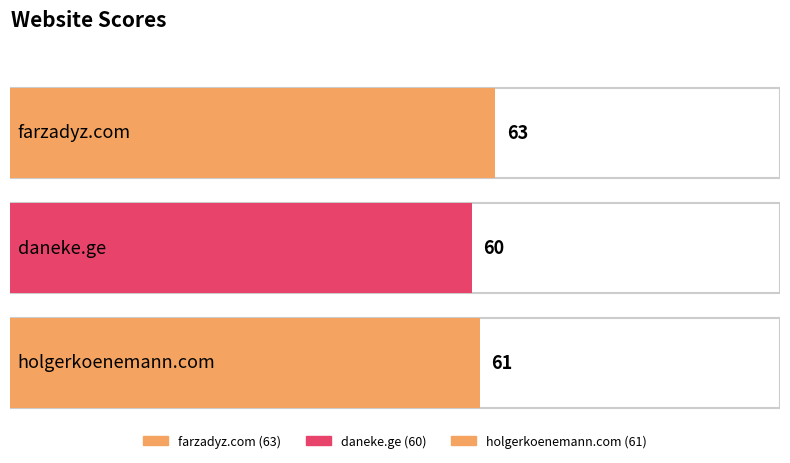

What is the ratio of the value at daneke.ge to the value at holgerkoenemann.com?

1.0